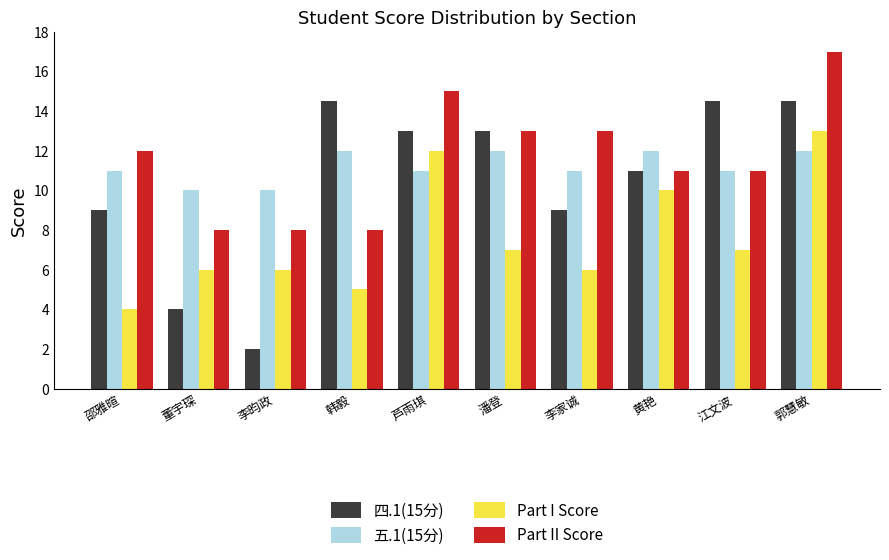

True or false: Part I Score has a value of 10.0 at 黄艳.

True